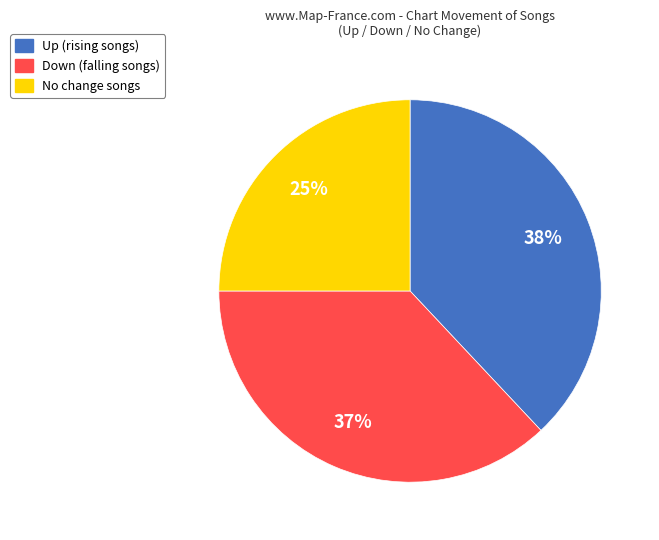

To the nearest percent, what is the average slice percentage?

33%